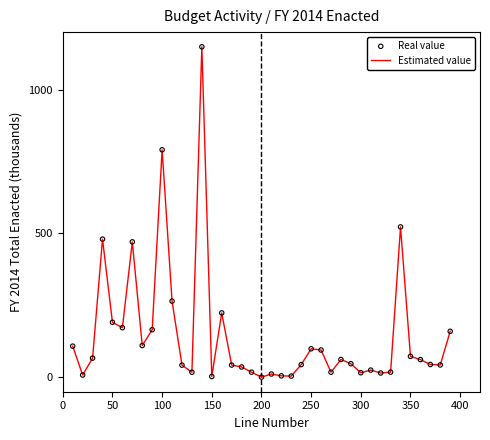

What is the difference between the maximum and minimum values?

1148.2